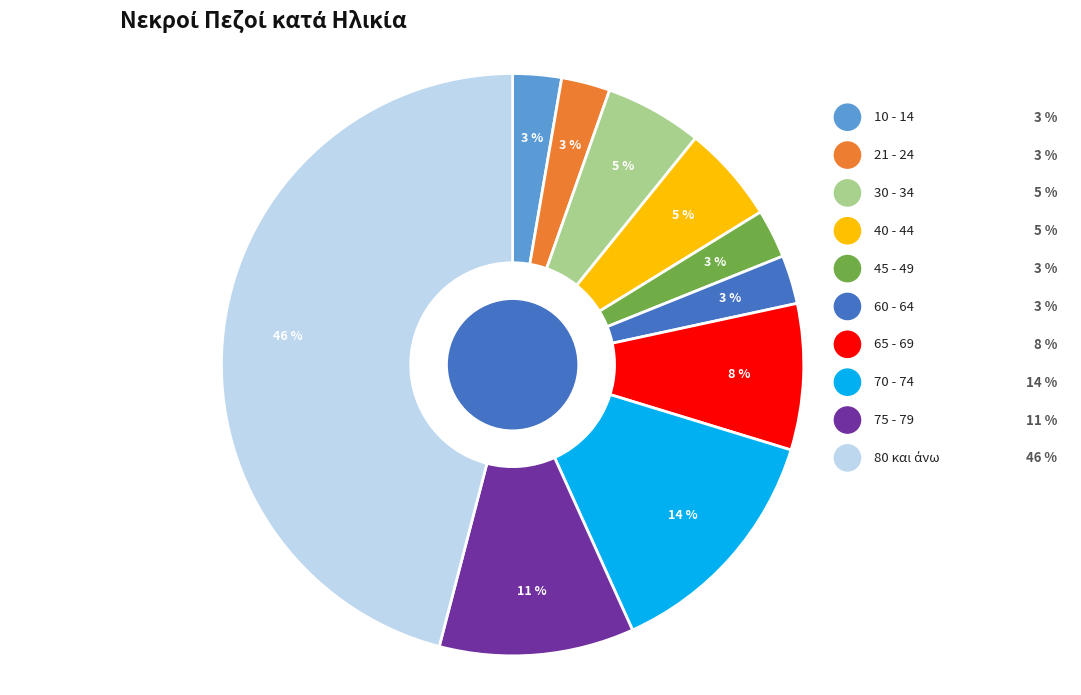

To the nearest percent, what is the difference between the largest and smallest slice percentages?

43%